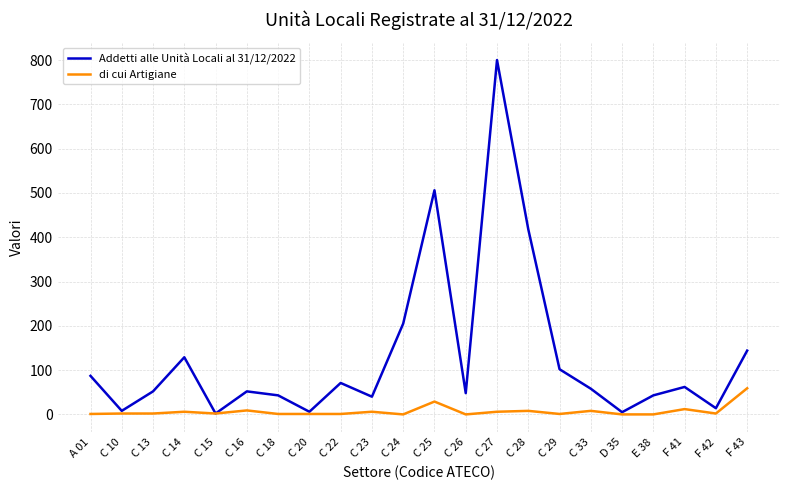

The Addetti alle Unità Locali al 31/12/2022 series shows 58 at C 33. True or false?

True